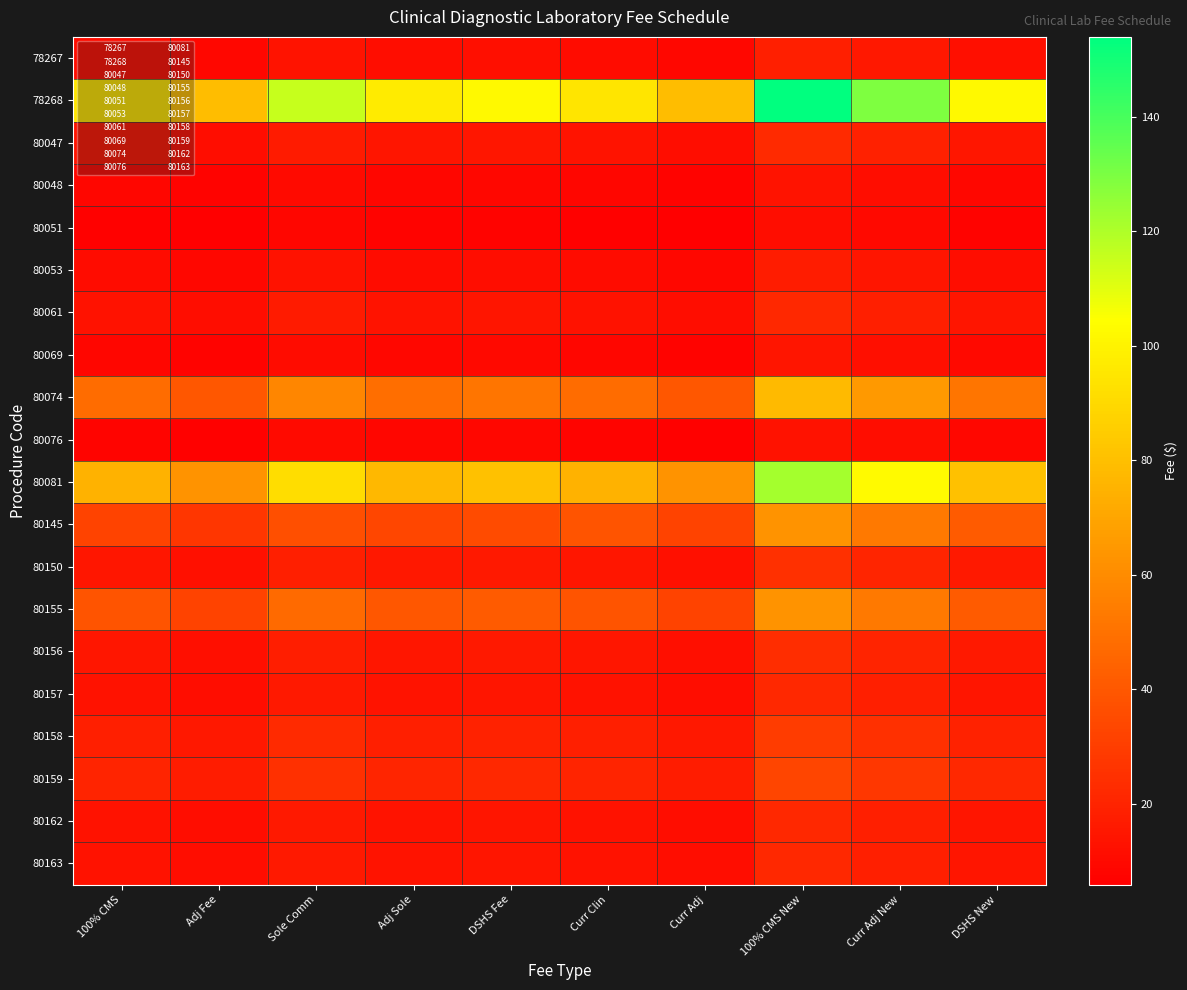

Which series has the largest range (max minus min)?

78268